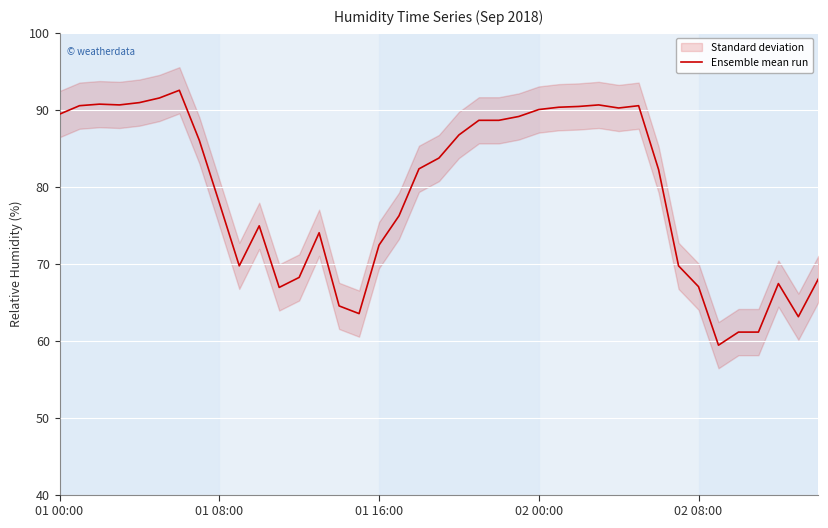

What is the maximum value shown in the chart?

92.5